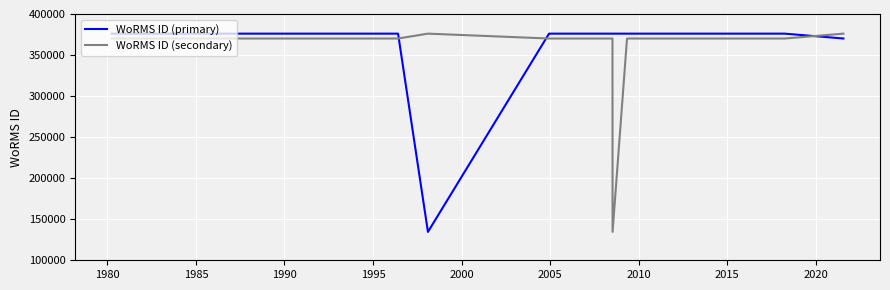

True or false: WoRMS ID (primary) and WoRMS ID (secondary) intersect in this chart.

True